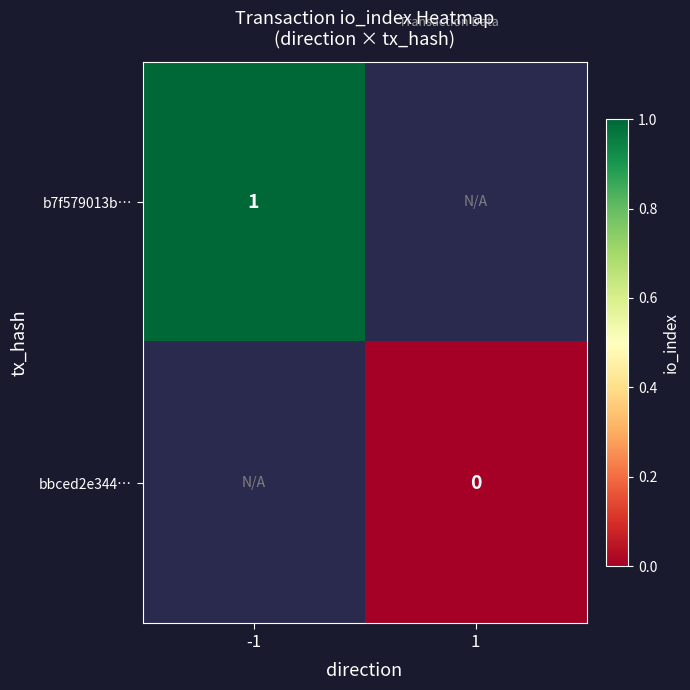

The value of b7f579013b… at -1 is 1. True or false?

True